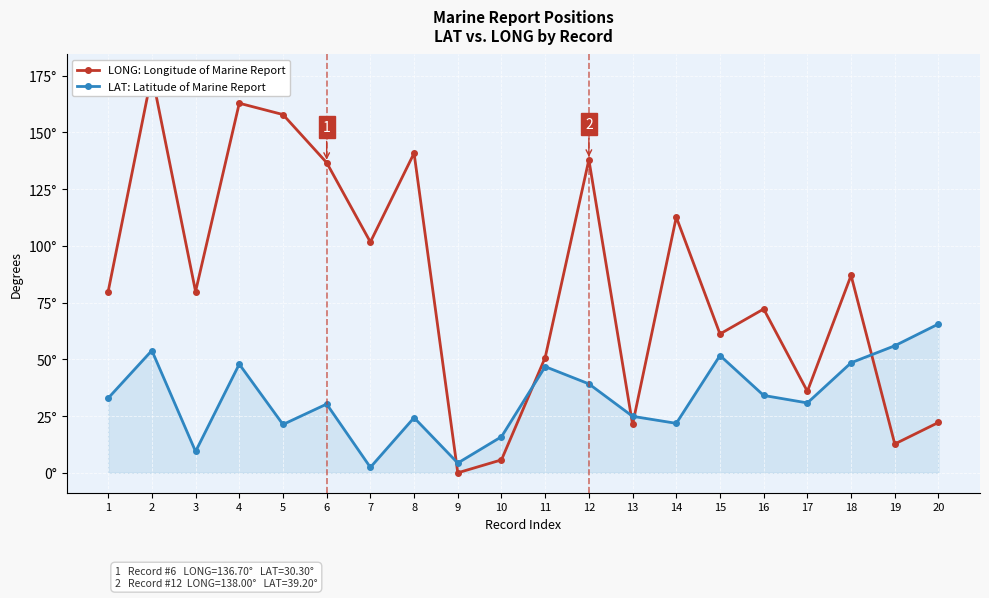

What is the approximate value of LAT: Latitude of Marine Report at 11?

46.8